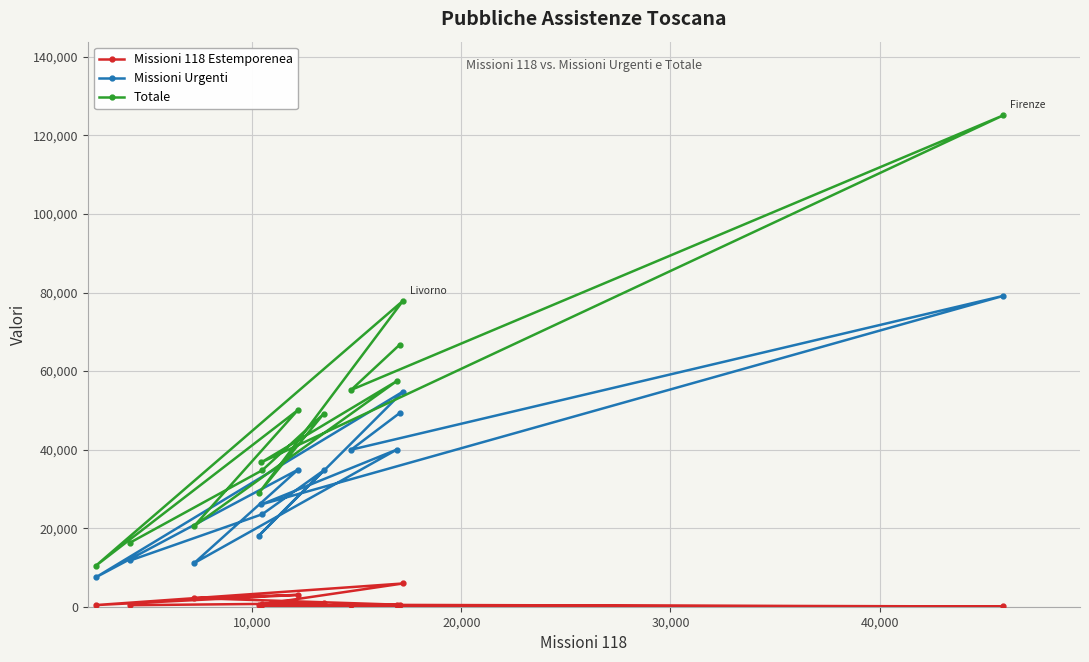

List the series in order of their overall mean, lowest first.

Missioni 118 Estemporenea, Missioni Urgenti, Totale